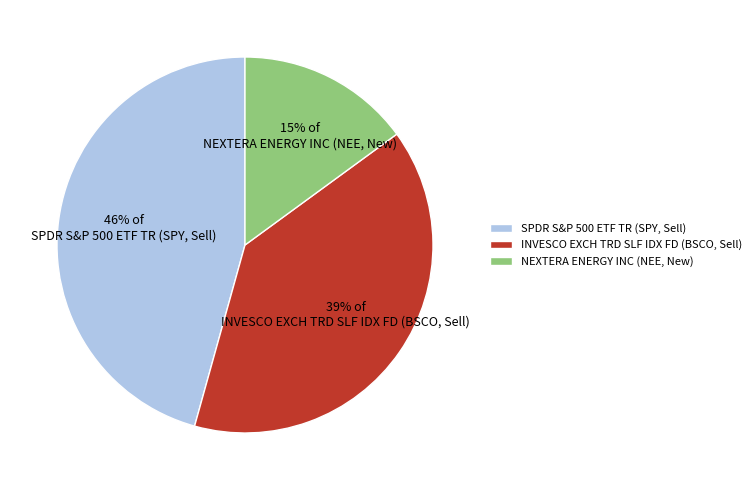

The NEXTERA ENERGY INC (NEE, New) slice represents 1% of the pie. True or false?

False